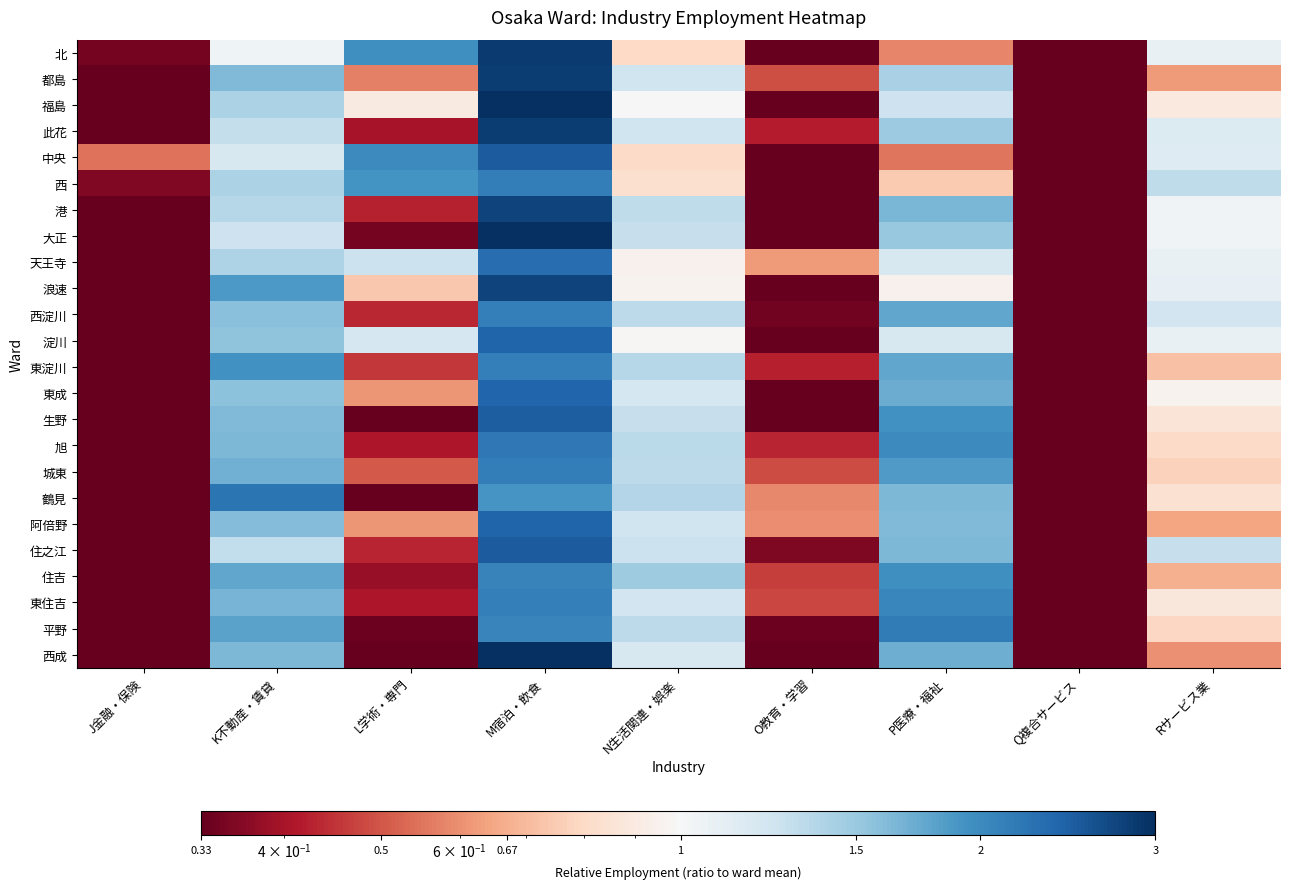

What is the total value across all series at J金融・保険?

4.7